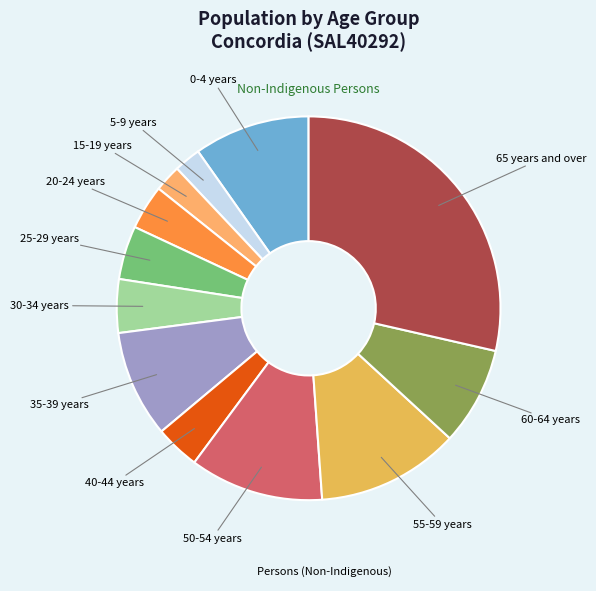

How many segments does this pie chart have?

12